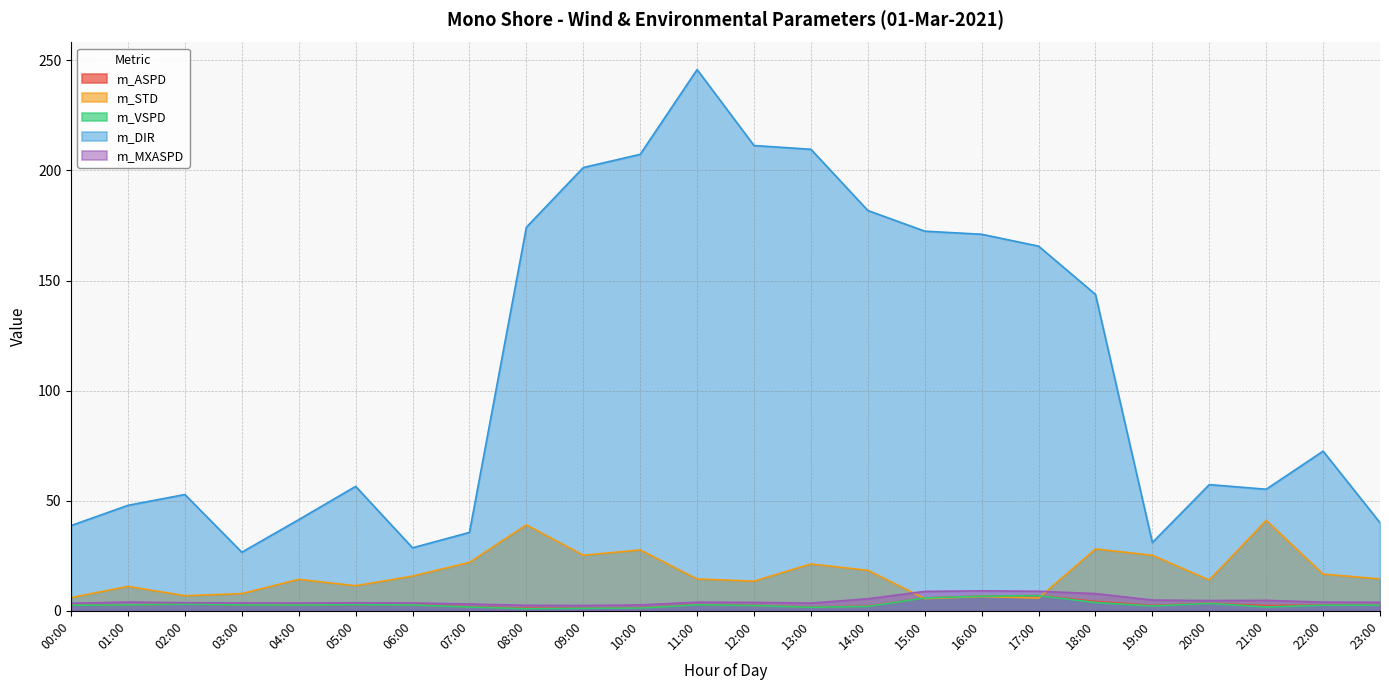

What is the approximate value of m_DIR at 04:00?

41.4